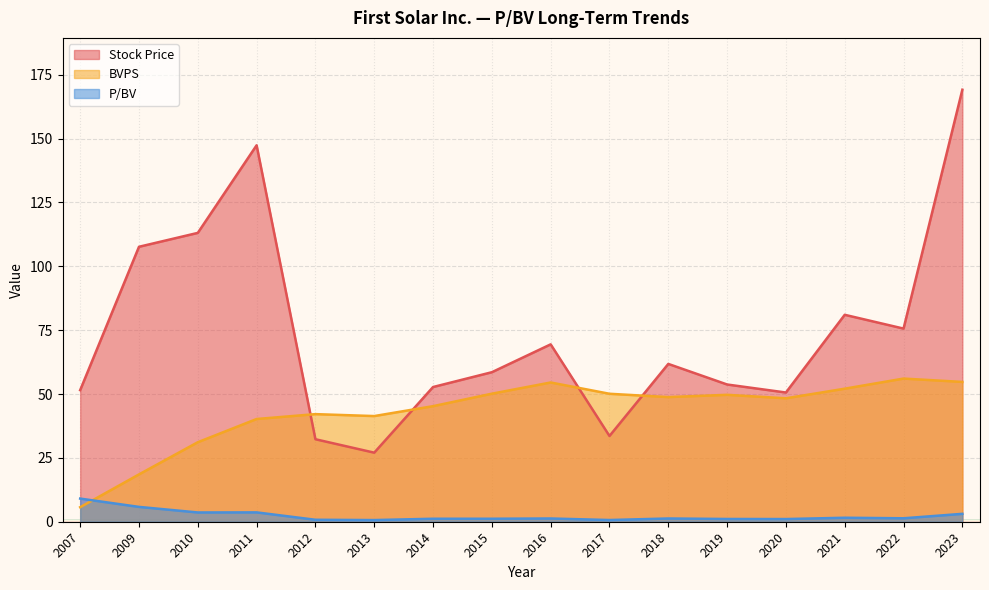

What is the total value across all series at 2010?

147.8